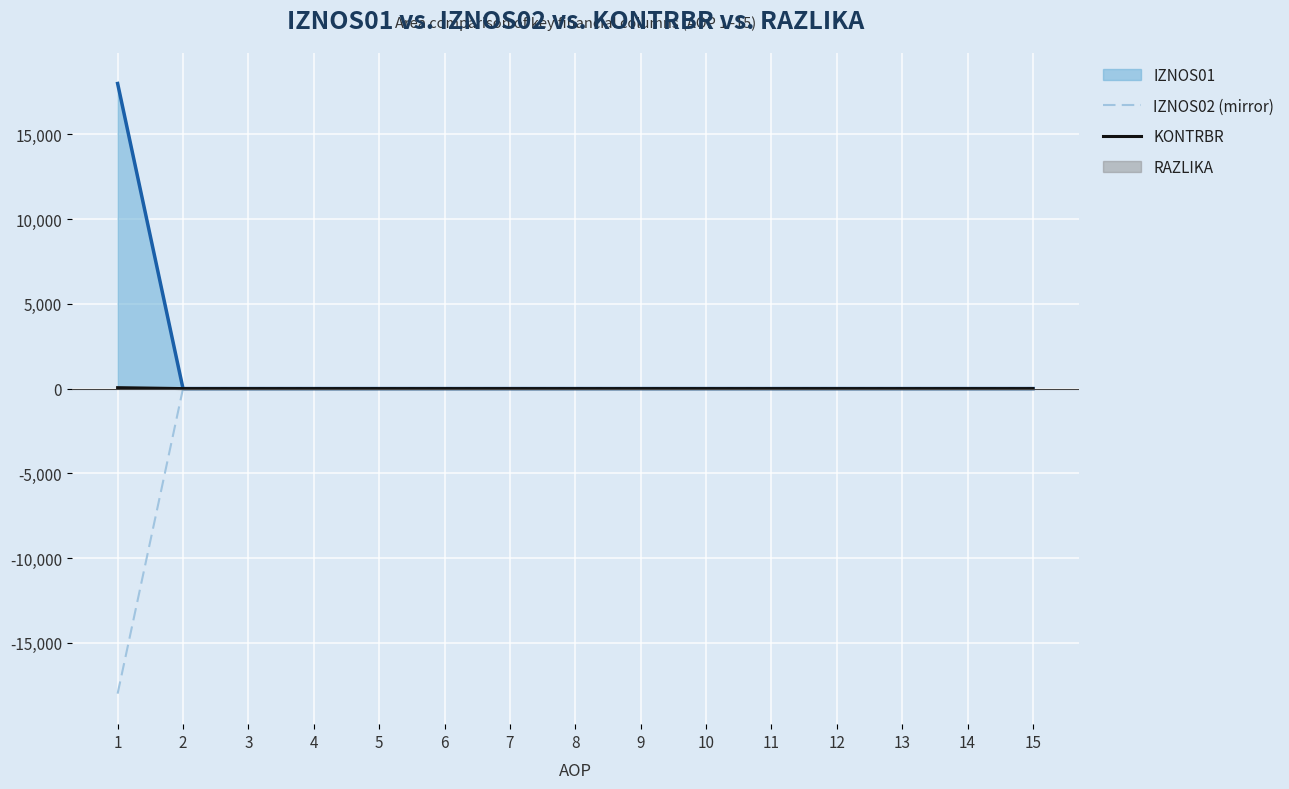

Which series has the largest range (max minus min)?

IZNOS02 (mirror)